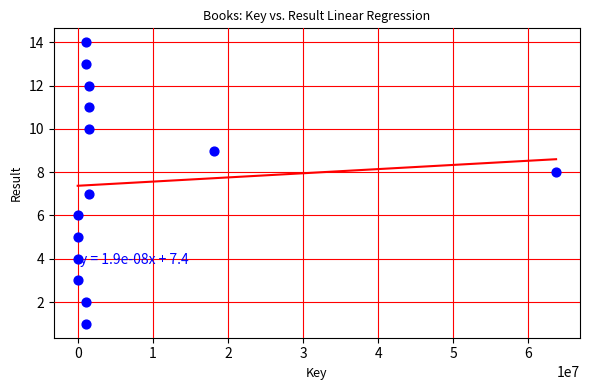

What is the range of X values (max minus min)?

63689122